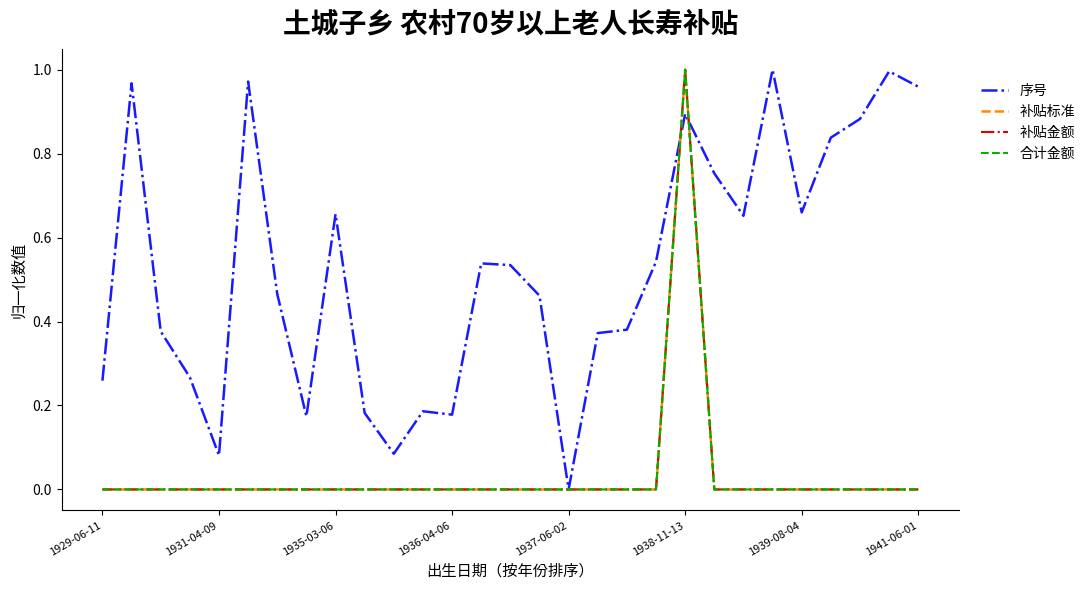

How many lines are shown in the chart?

4